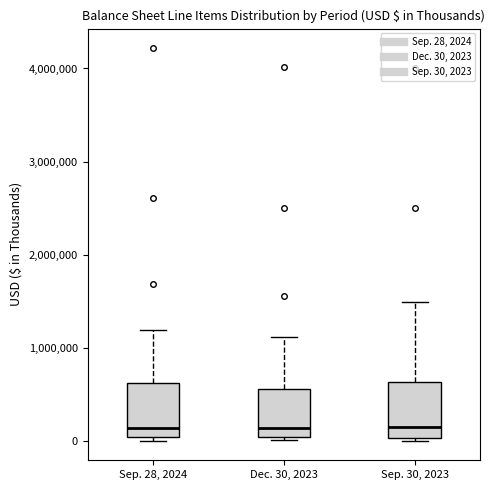

Where is the upper edge of the box for Sep. 30, 2023 on the y-axis? The values are not printed on the chart, so give them approximately, as read against the axis.

600000